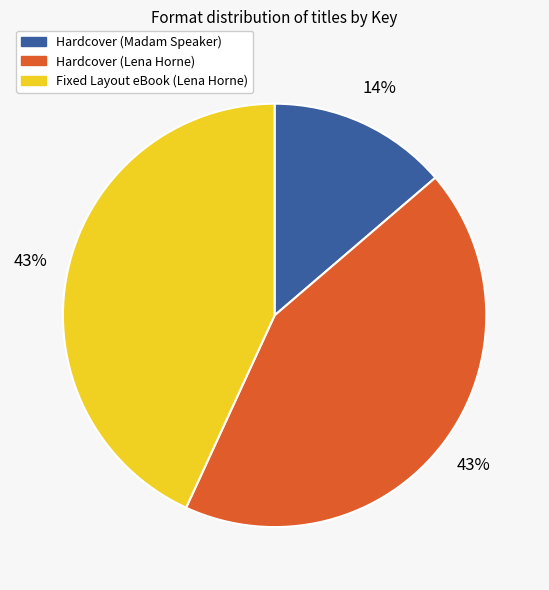

Approximately how many times larger is the value at Hardcover (Lena Horne) compared to Fixed Layout eBook (Lena Horne)?

1.0